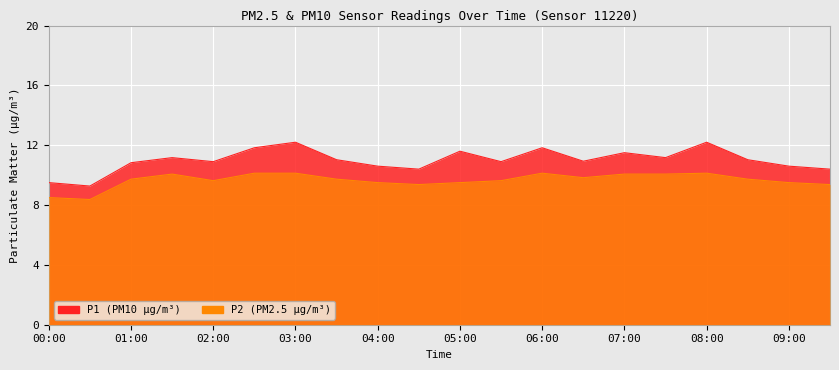

True or false: P1 and P2 intersect in this chart.

False